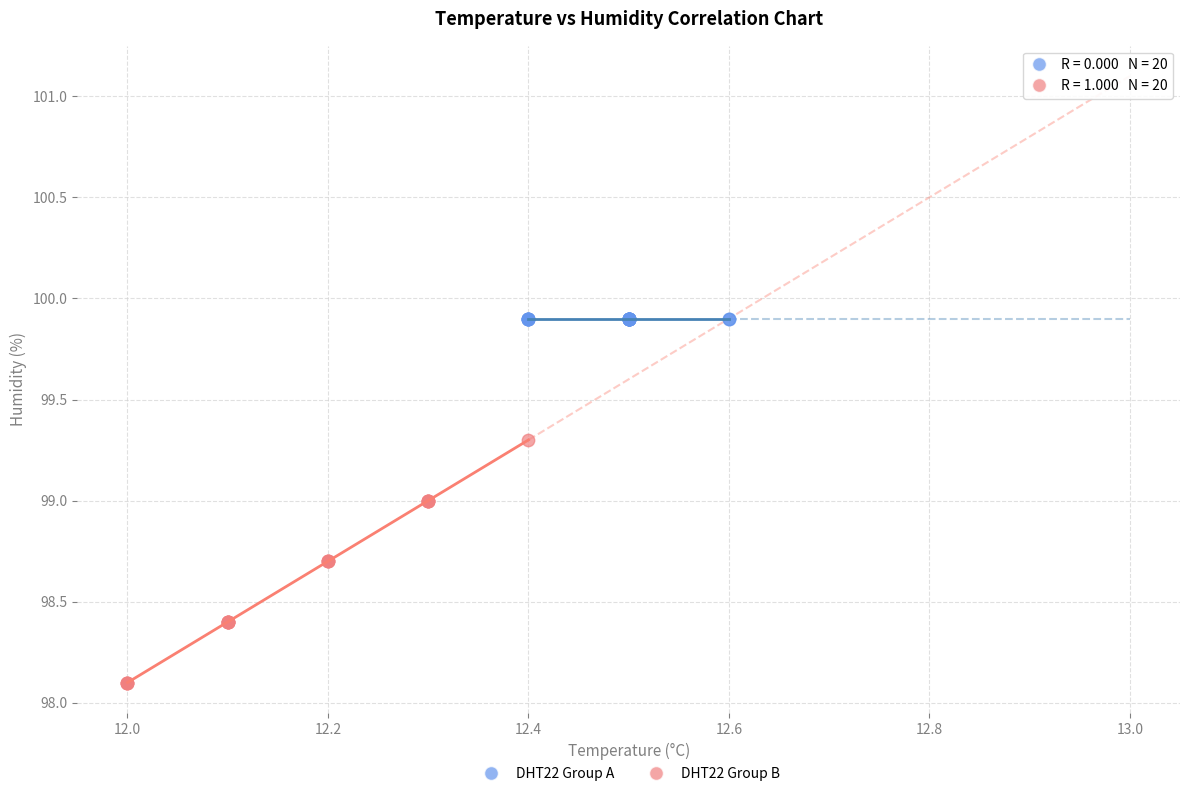

Which series contains the lowest Y value?

DHT22 Group B